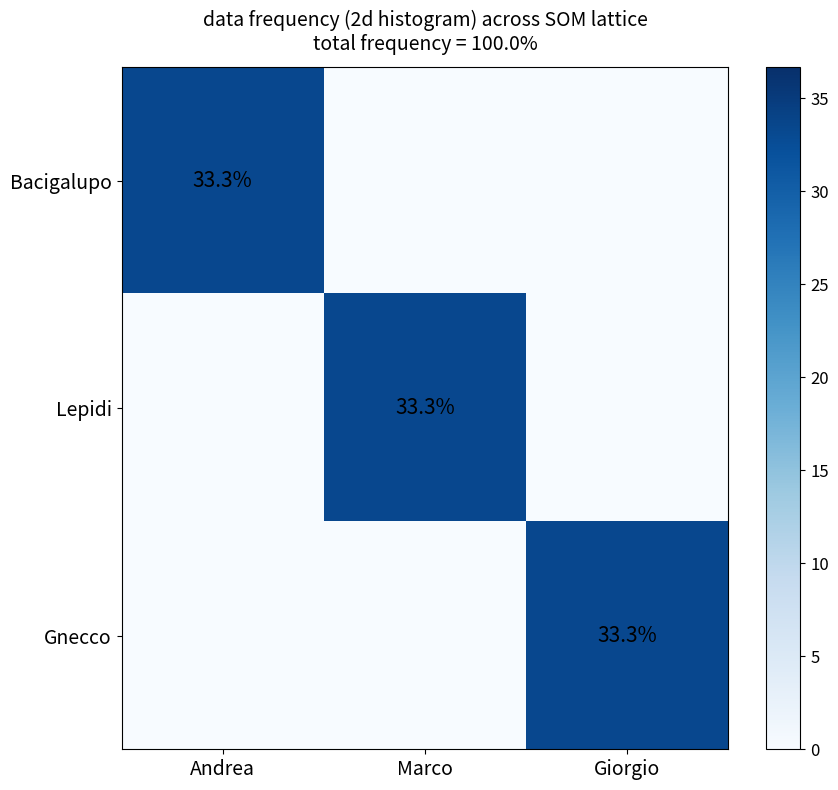

Is it true that Gnecco equals 49.7 at Giorgio?

False